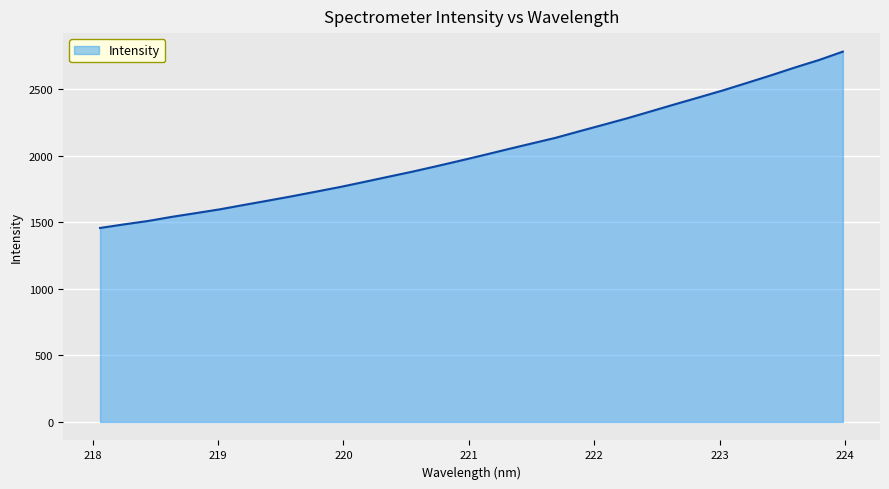

What is the smallest value displayed?

1458.0